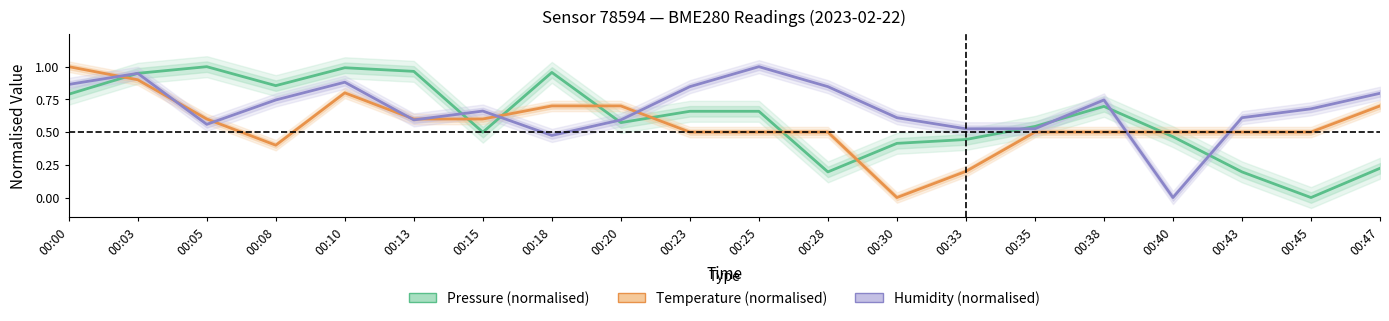

Read the Pressure (normalised) value at 00:13.

1.0